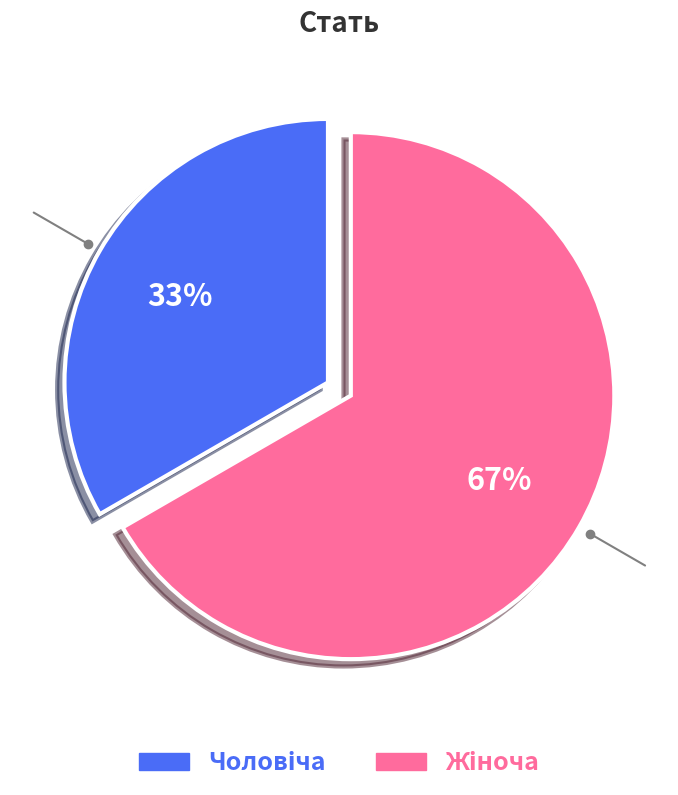

Is there any slice that represents more than half of the pie?

Yes